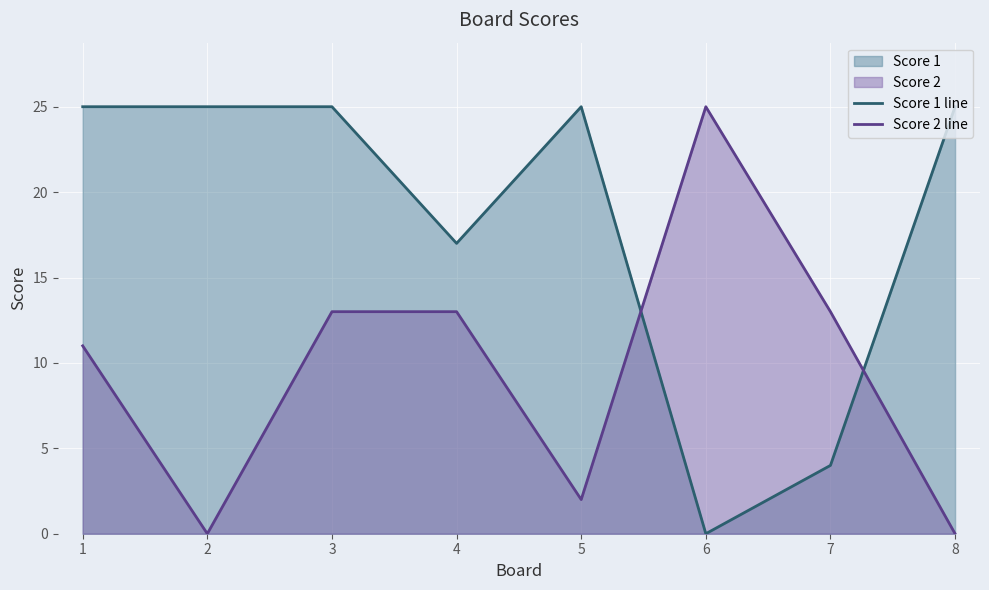

At which category is the sum across all series the highest?

3